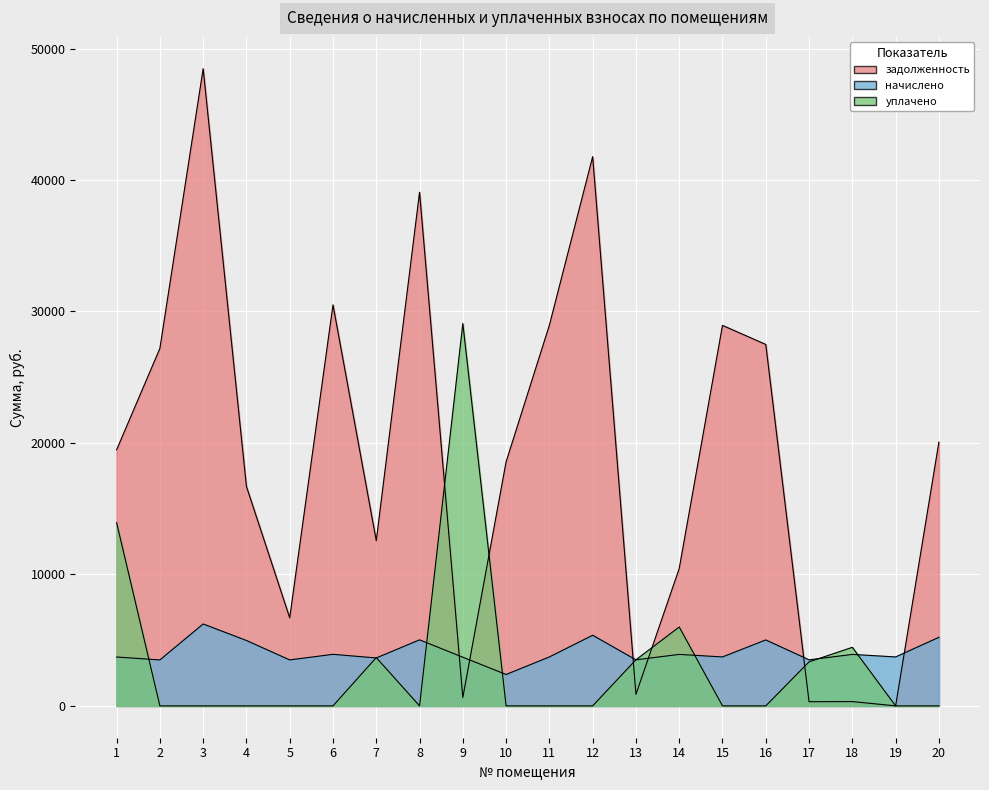

At 19, list the series in order from smallest to largest.

задолженность, уплачено, начислено